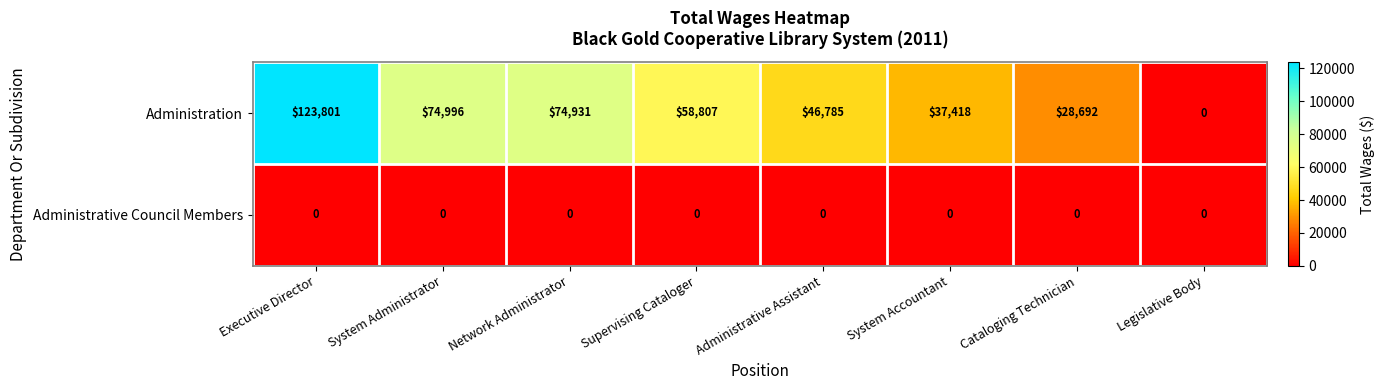

Which series has the widest spread of values?

Administration